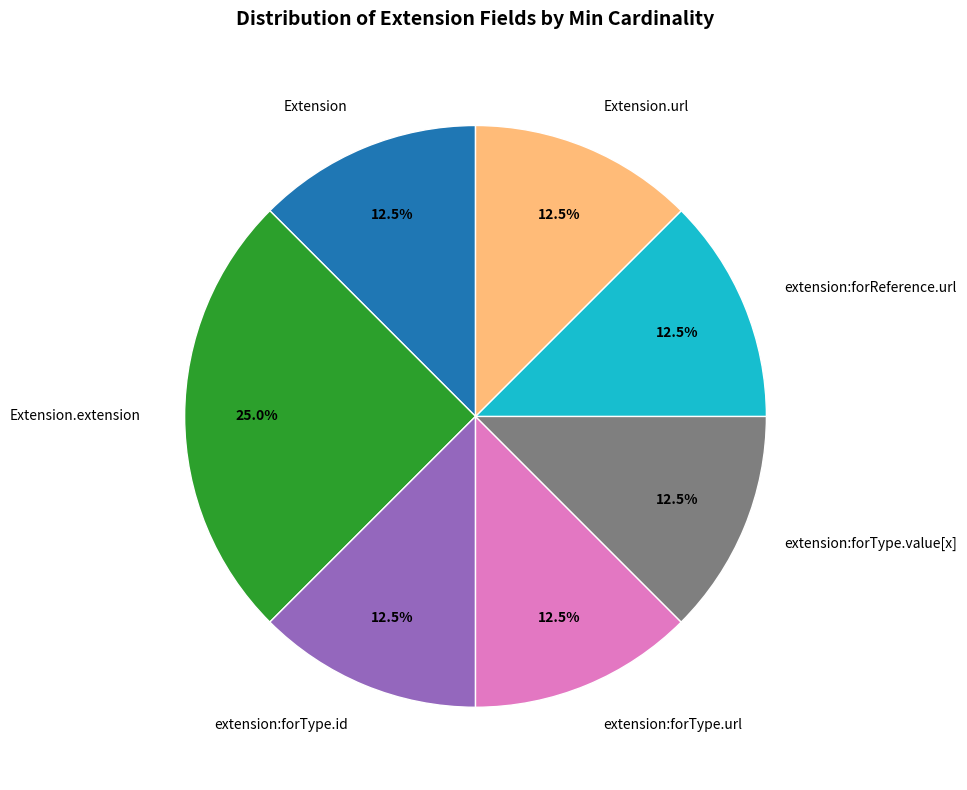

What is the largest slice in the pie chart?

Extension.extension